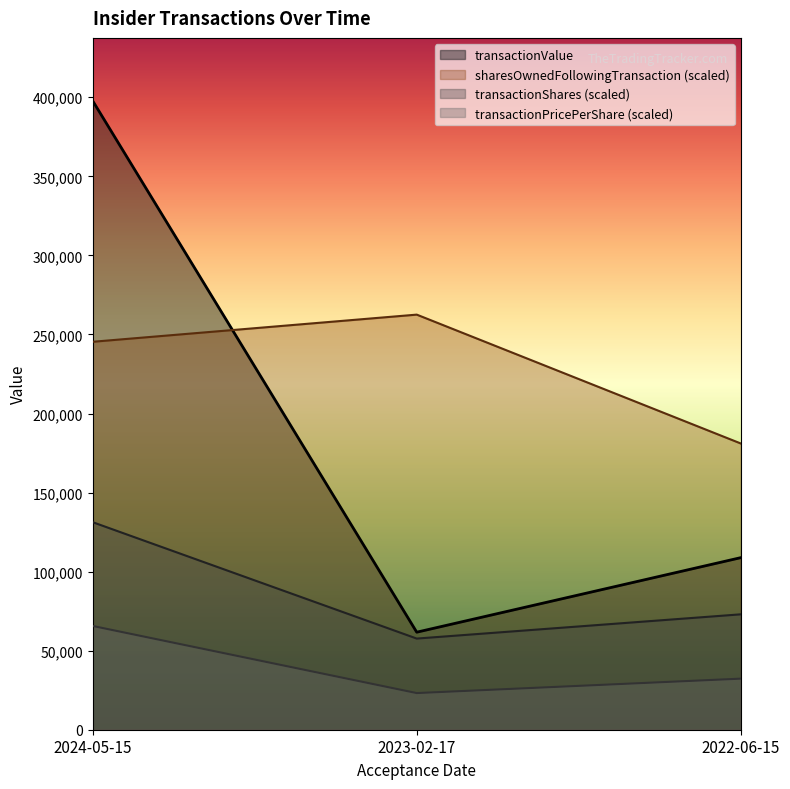

What is the minimum value shown in the chart?

23177.2